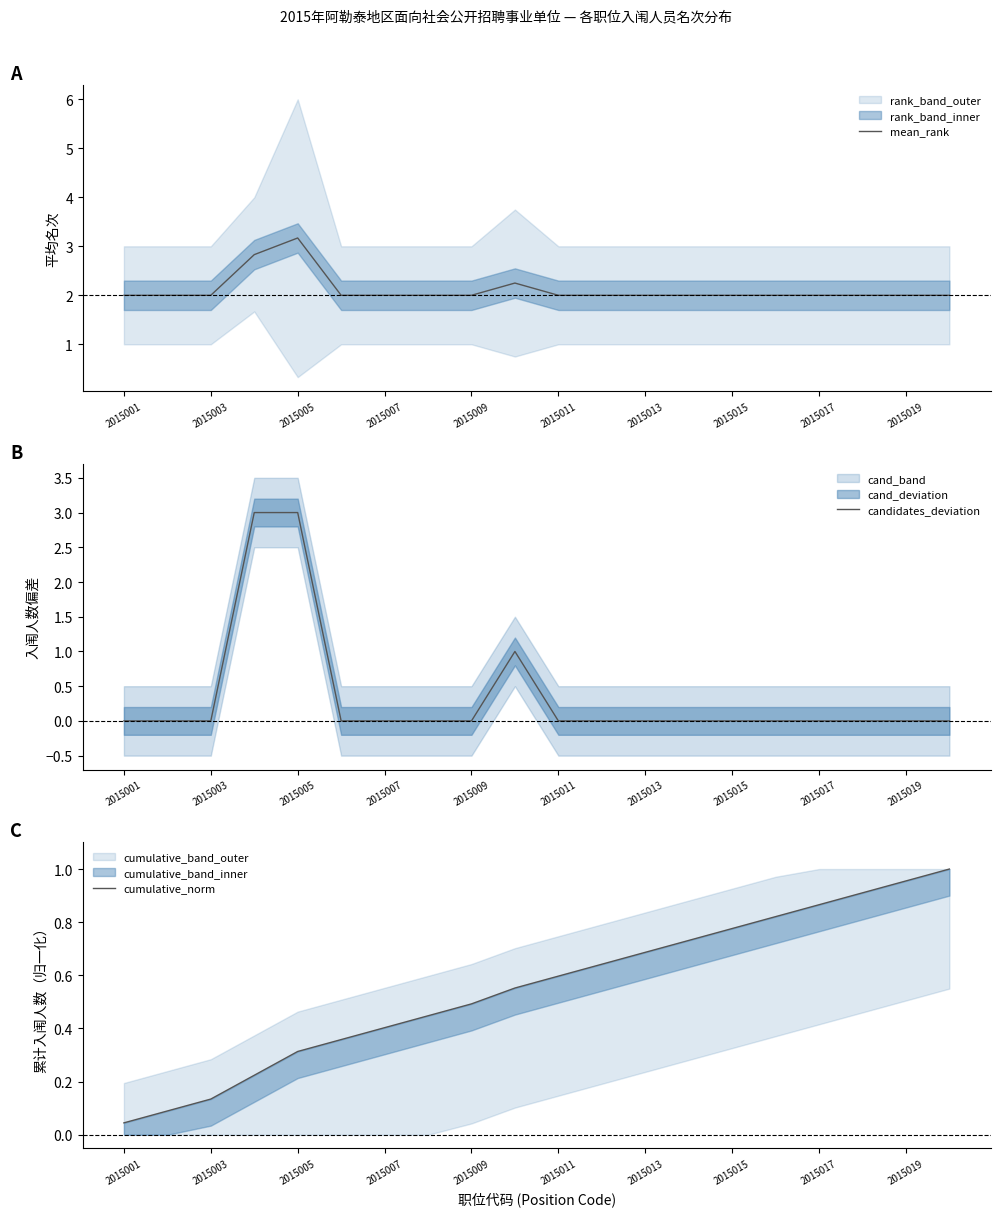

What is the maximum value for mean_rank?

3.2